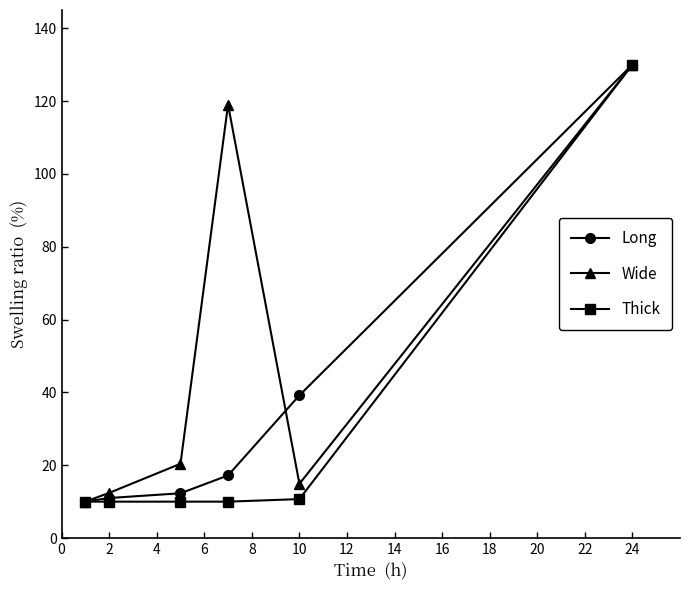

How many values in the Wide series are below 20?

3